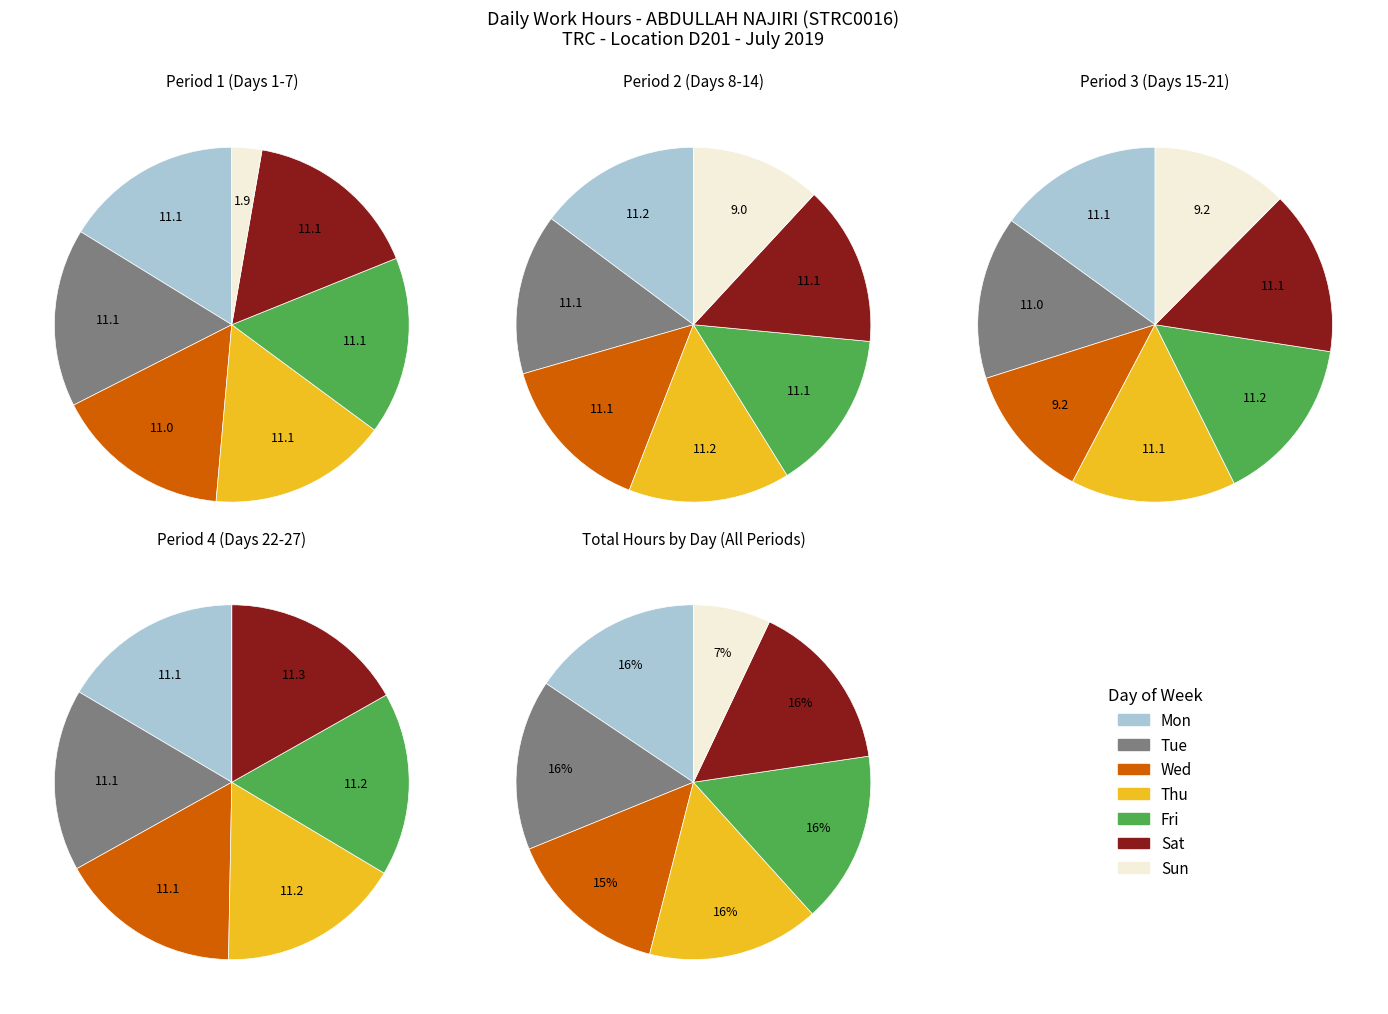

What percentage do 14 and 20 together represent?

7.1%